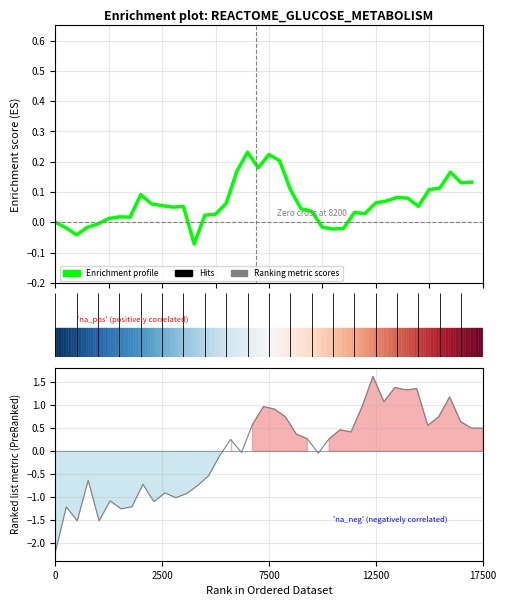

What is the value of the Ranked list metric (PreRanked) point at the 32nd from the left?

1.4